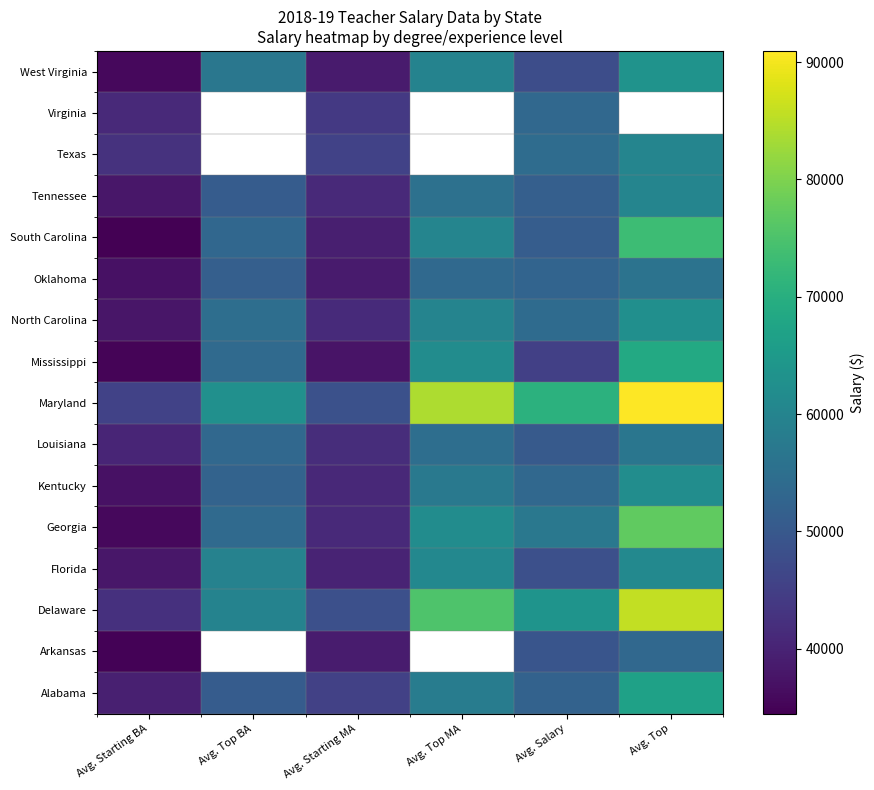

Is it true that Oklahoma equals 52397.0 at Avg. Salary?

True